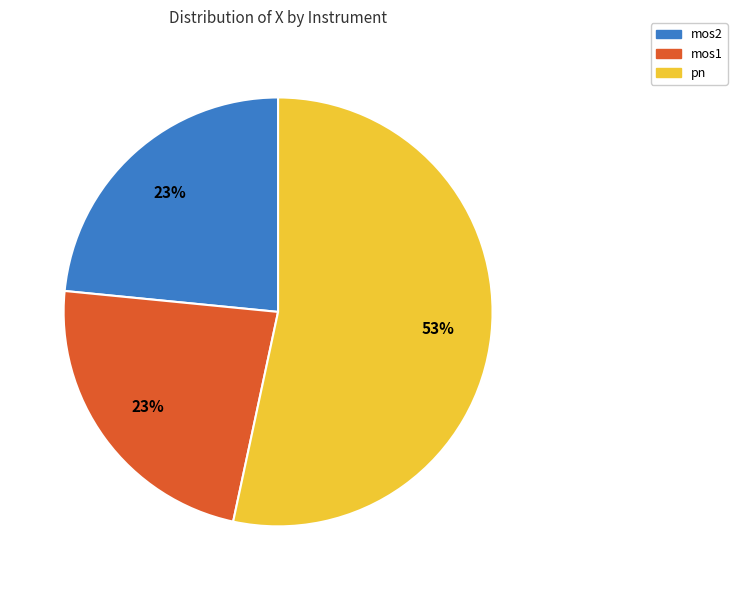

How many segments does this pie chart have?

3